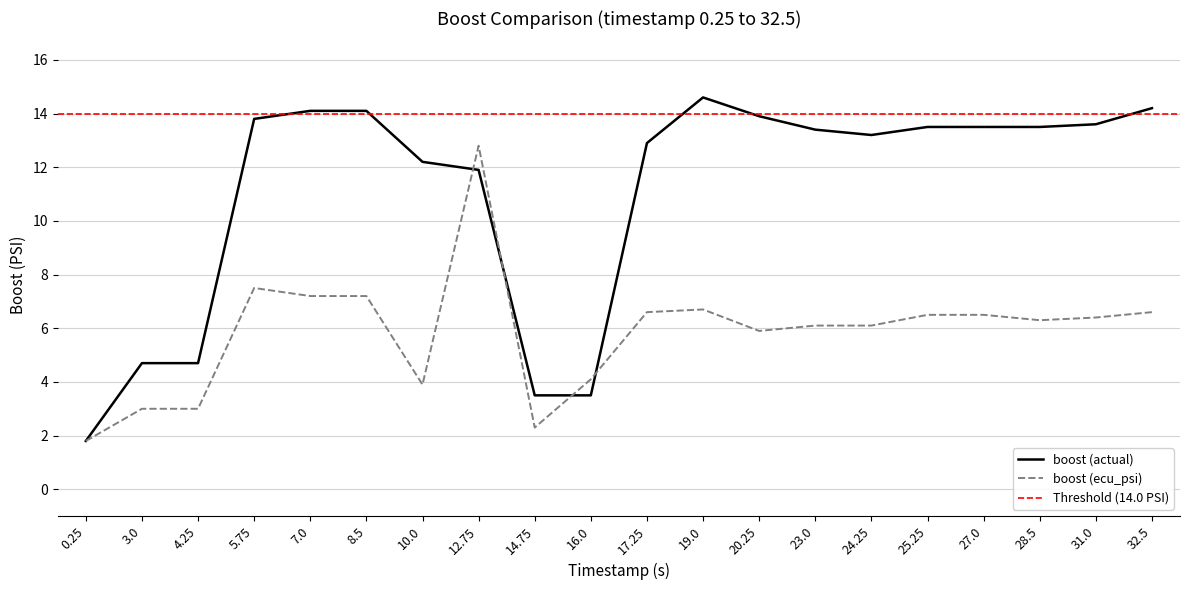

At which label does boost (ecu_psi) reach its peak?

12.75